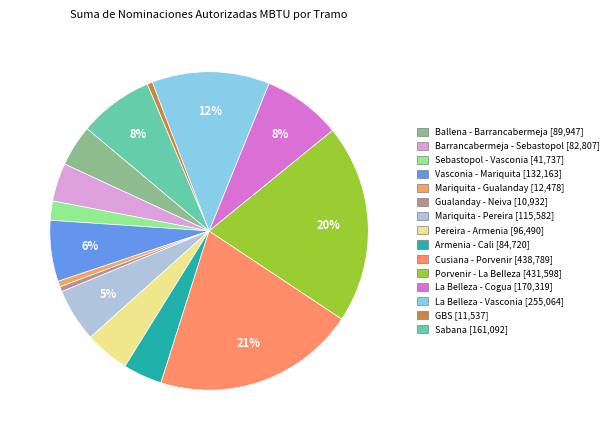

To the nearest percent, what is the difference between the Gualanday - Neiva and Vasconia - Mariquita slice percentages?

6%